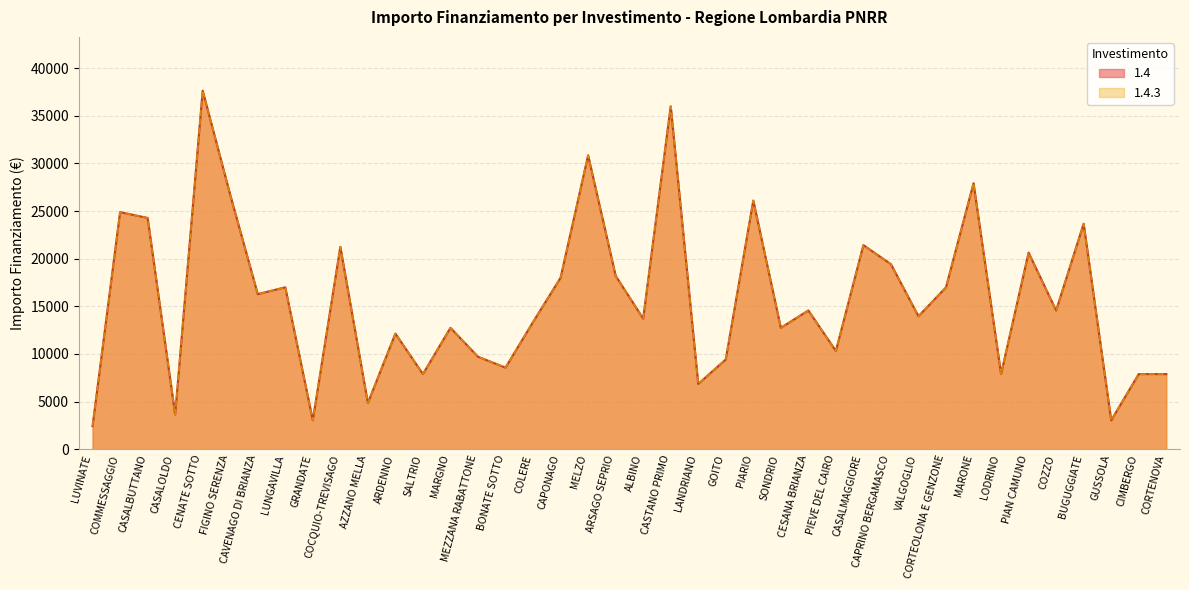

What is the label of the 18th point from the left?

CAPONAGO